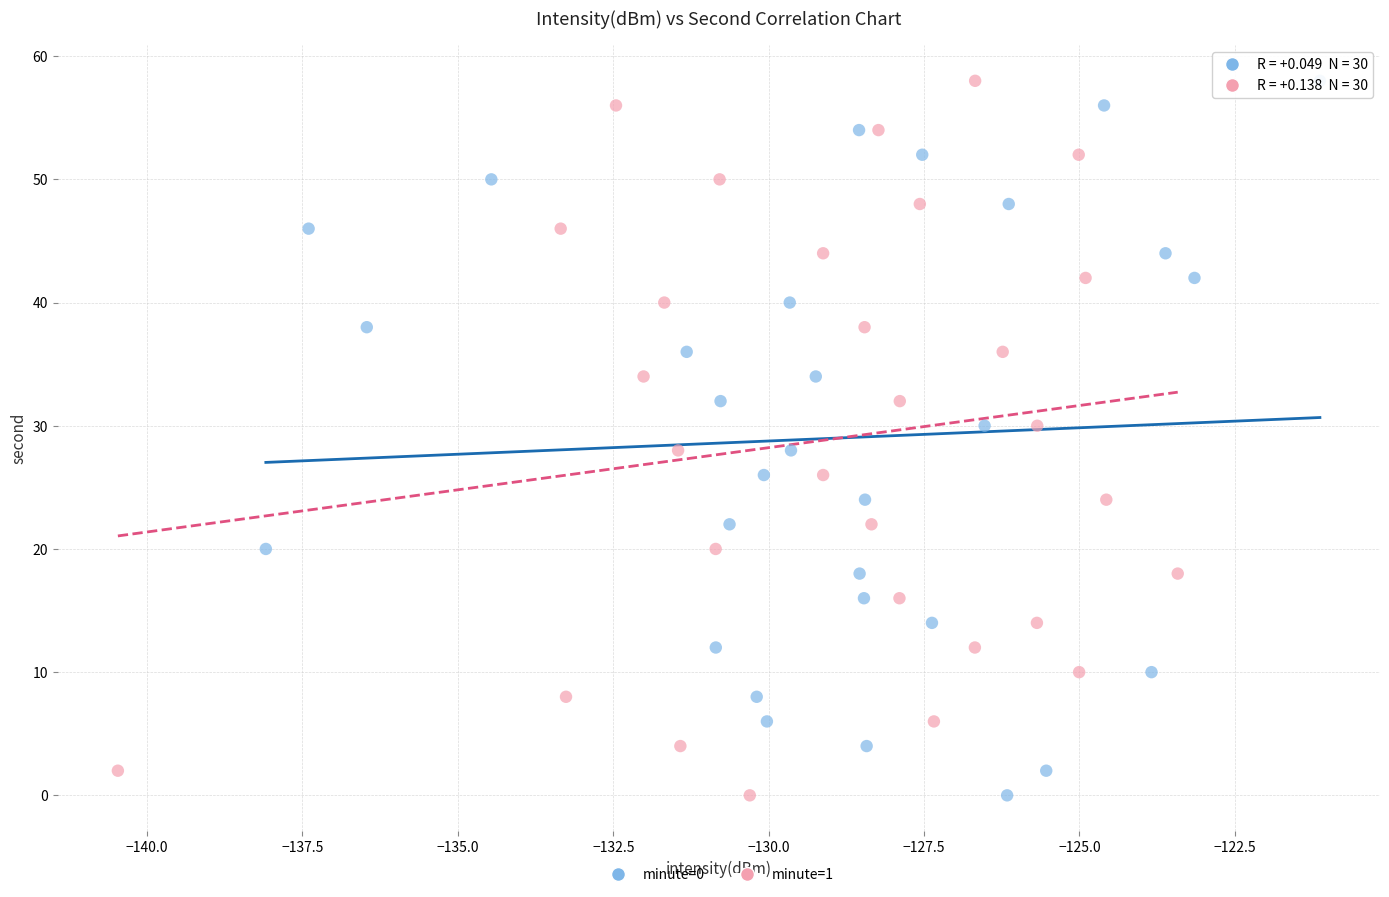

What are all the series names shown in the legend?

minute=0, minute=1